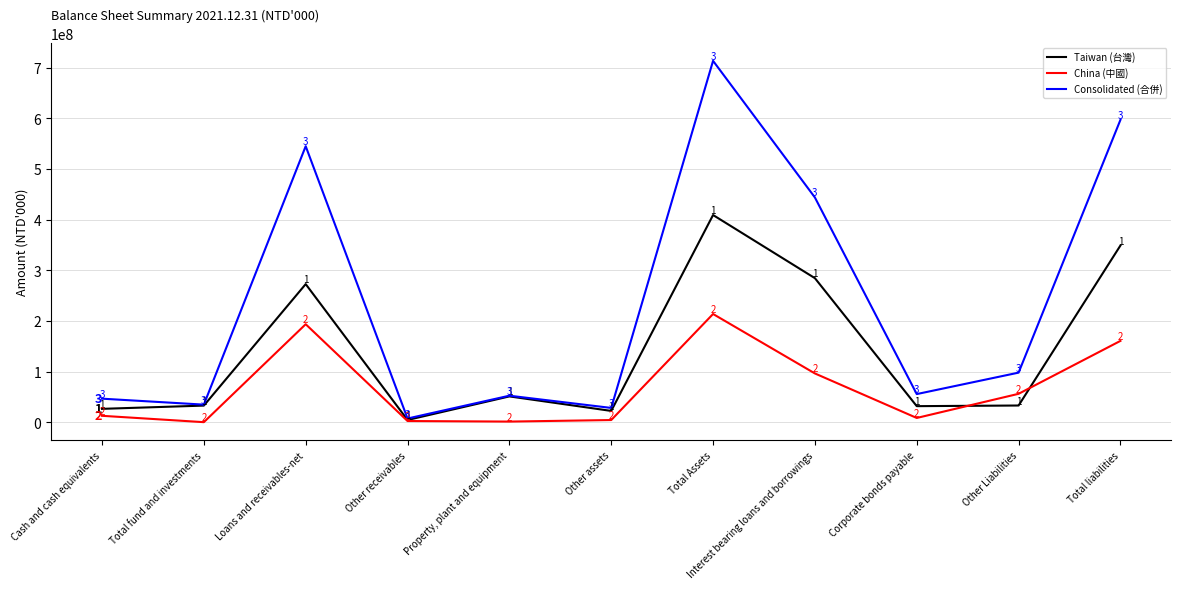

Reading right to left, list all the values displayed in this chart.

Taiwan (台灣): Total liabilities=348708021	Other Liabilities=32870136	Corporate bonds payable=31600000	Interest bearing loans and borrowings=284237885	Total Assets=408876827	Other assets=22192710	Property, plant and equipment=50856024	Other receivables=4318036	Loans and receivables-net=272512404	Total fund and investments=32713568	Cash and cash equivalents=26284085
China (中國): Total liabilities=160432206	Other Liabilities=55972535	Corporate bonds payable=8301254	Interest bearing loans and borrowings=96158417	Total Assets=213512323	Other assets=4193512	Property, plant and equipment=1162438	Other receivables=2250152	Loans and receivables-net=193340723	Total fund and investments=0	Cash and cash equivalents=12565498
Consolidated (合併): Total liabilities=596712653	Other Liabilities=97772536	Corporate bonds payable=55437038	Interest bearing loans and borrowings=443503079	Total Assets=713226916	Other assets=28093807	Property, plant and equipment=52240669	Other receivables=7209104	Loans and receivables-net=544710700	Total fund and investments=34598088	Cash and cash equivalents=46374548